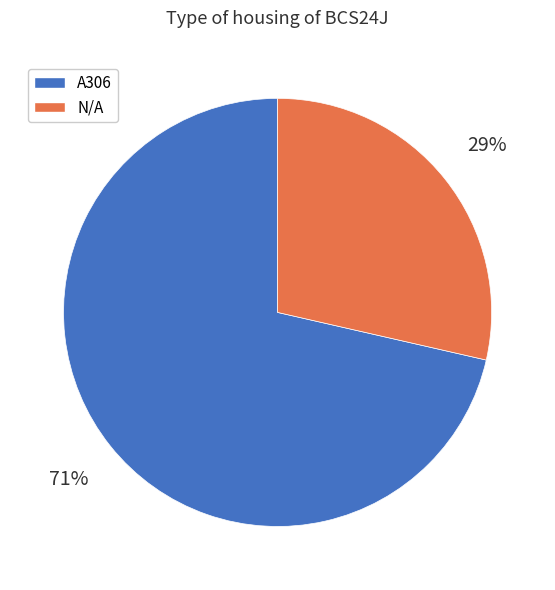

How many slices are in this pie chart?

2